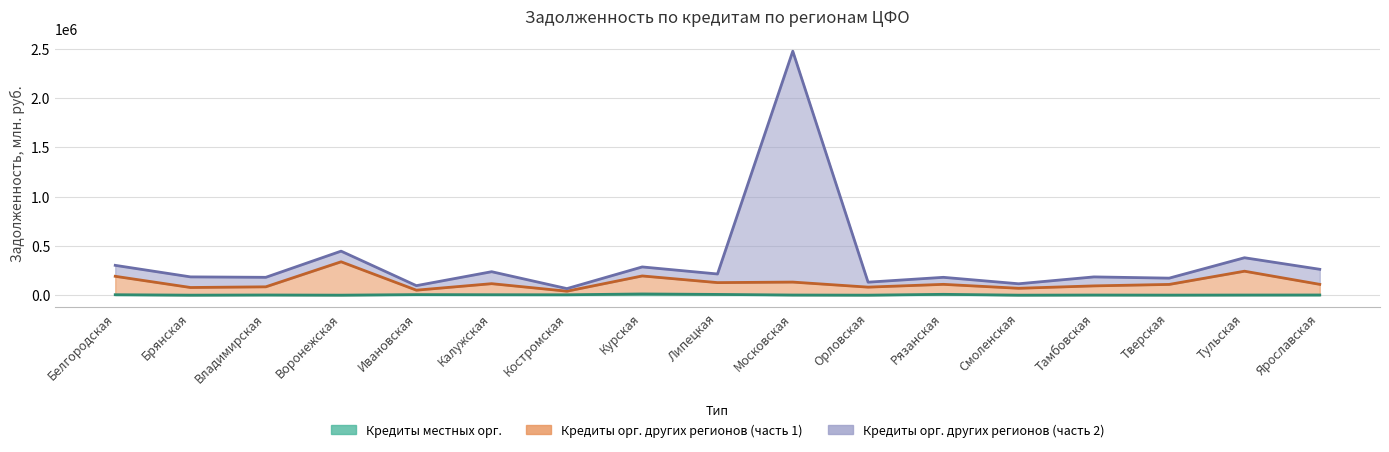

What is the label of the 1st point from the left?

Белгородская